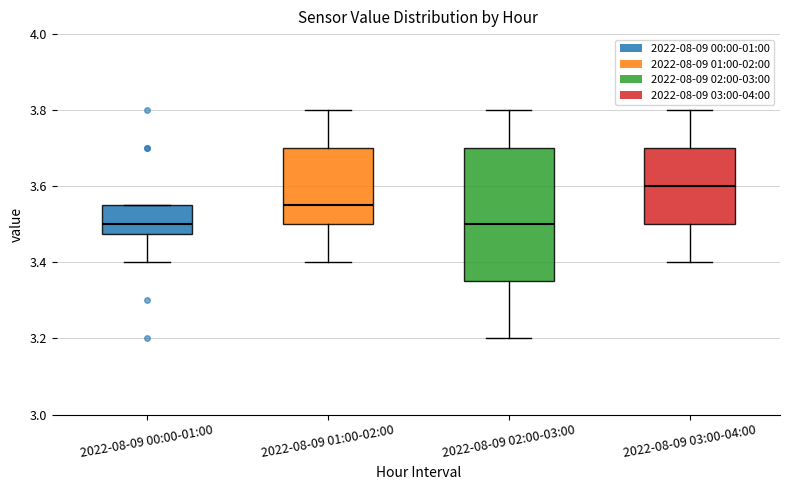

Reading left to right, read every box against the y-axis: the position of its median line, the range the box covers, and the ends of its whiskers. The values are not printed on the chart, so give them approximately, as read against the axis.

2022-08-09 00:00-01:00: median 3.50, box 3.48 to 3.56, whiskers 3.40 to 3.56
2022-08-09 01:00-02:00: median 3.56, box 3.50 to 3.70, whiskers 3.40 to 3.80
2022-08-09 02:00-03:00: median 3.50, box 3.36 to 3.70, whiskers 3.20 to 3.80
2022-08-09 03:00-04:00: median 3.60, box 3.50 to 3.70, whiskers 3.40 to 3.80